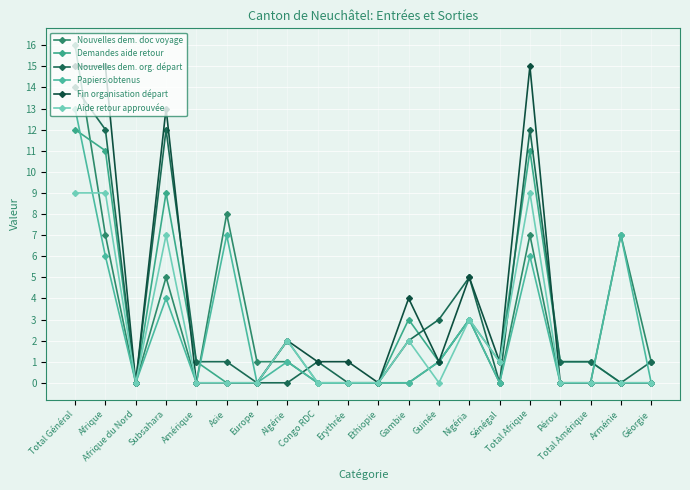

How many times do Nouvelles dem. org. départ and Aide retour approuvée cross each other?

3